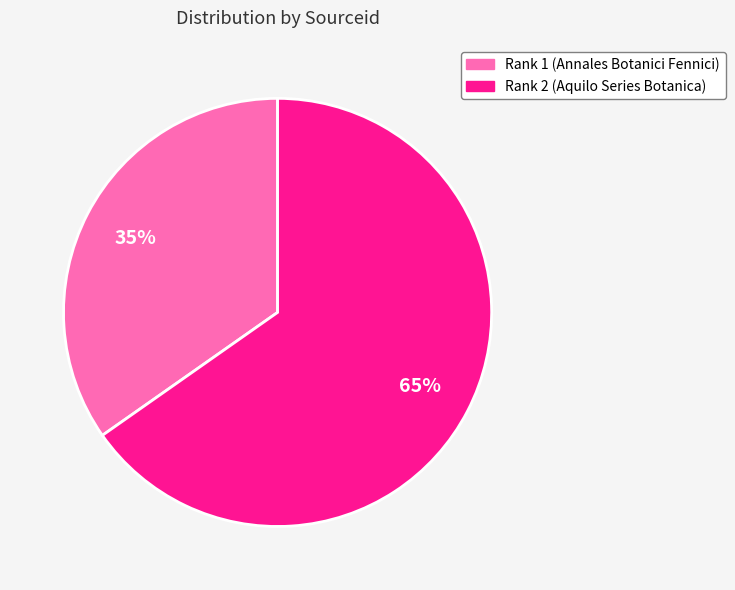

Rank the categories by value from lowest to highest.

Rank 1 (Annales Botanici Fennici), Rank 2 (Aquilo Series Botanica)